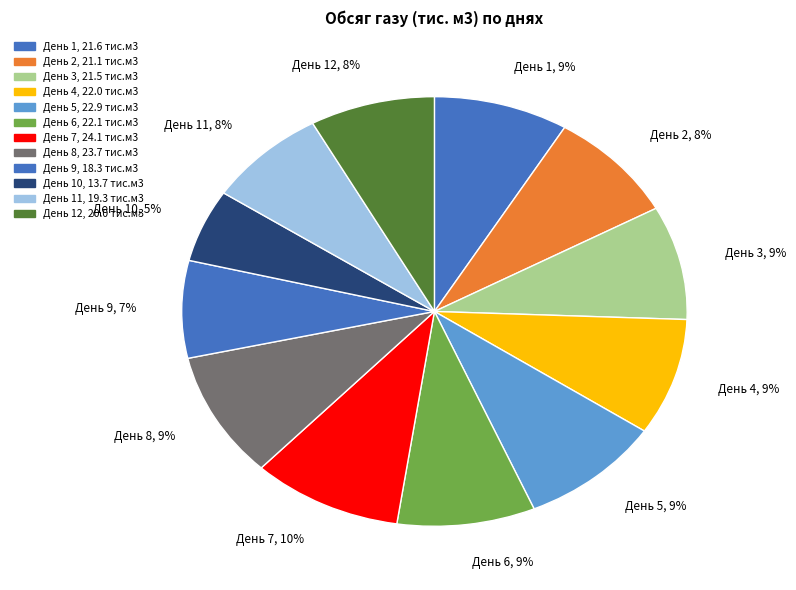

How many segments does this pie chart have?

12